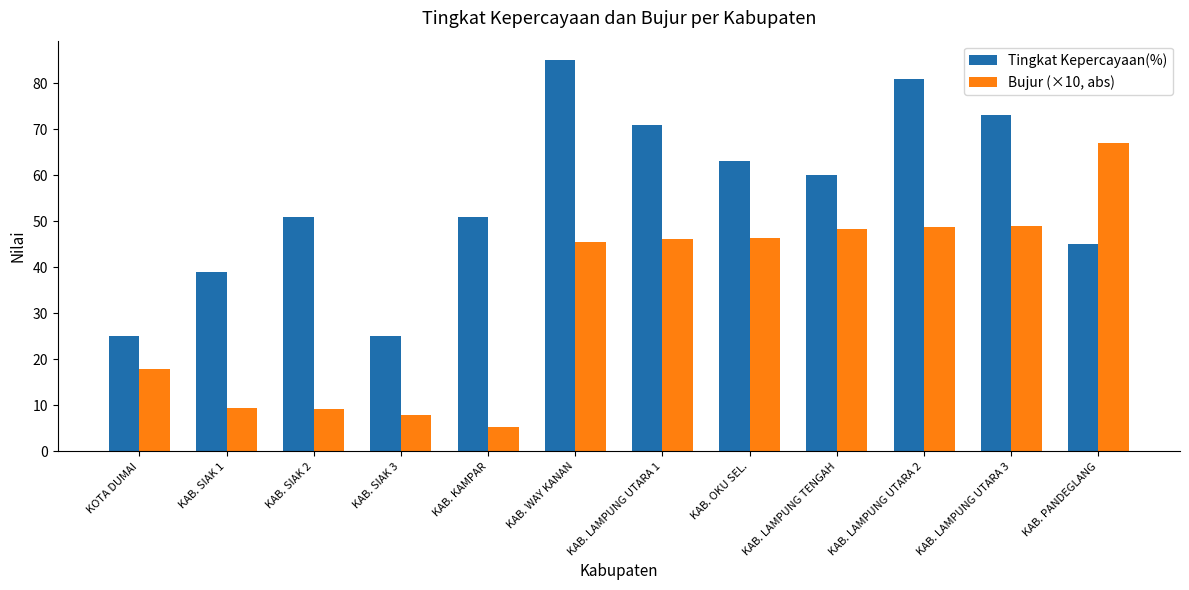

Are the bars horizontal?

No